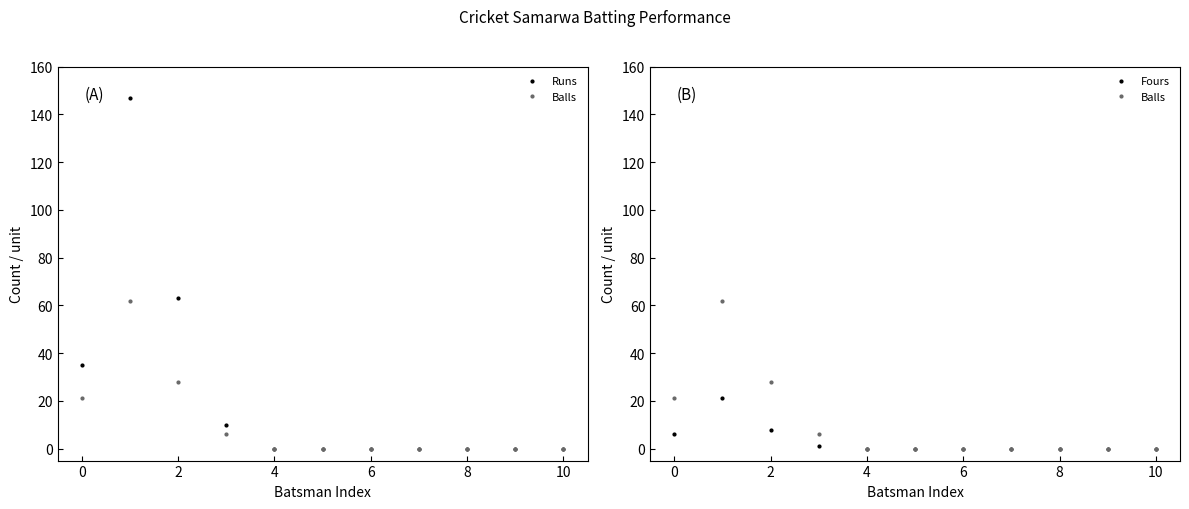

Is this an area chart (filled region under the line)?

No